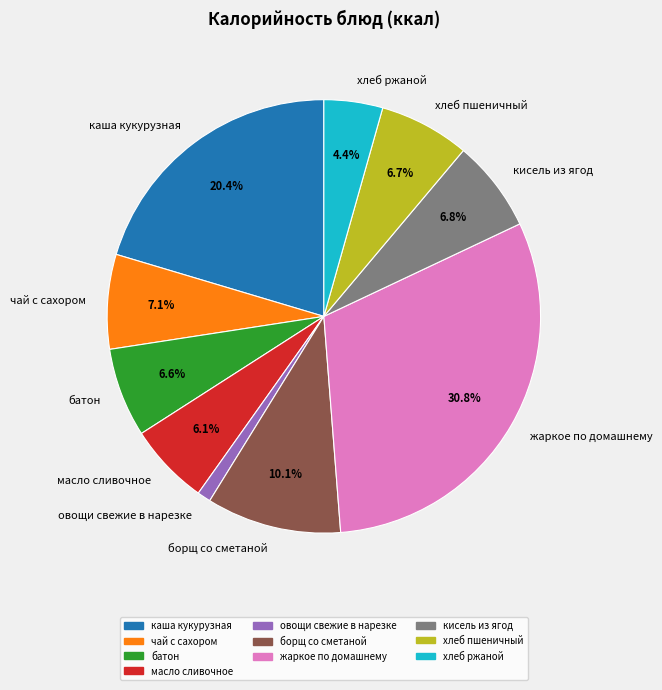

How many segments does this pie chart have?

10